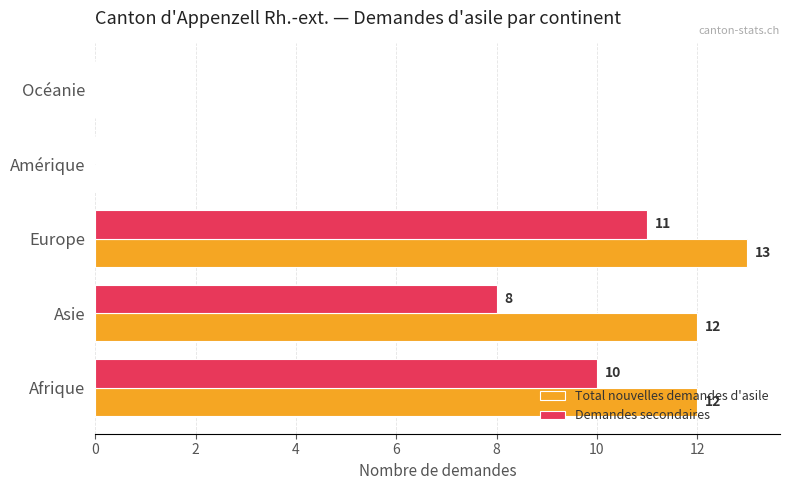

At which category is the sum across all series the highest?

Europe